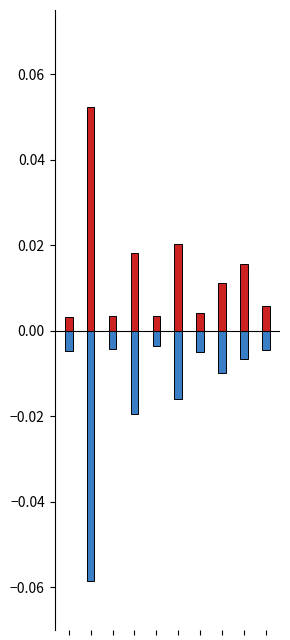

Is it true that tagwise.dispersion equals 0.0 at 8?

False